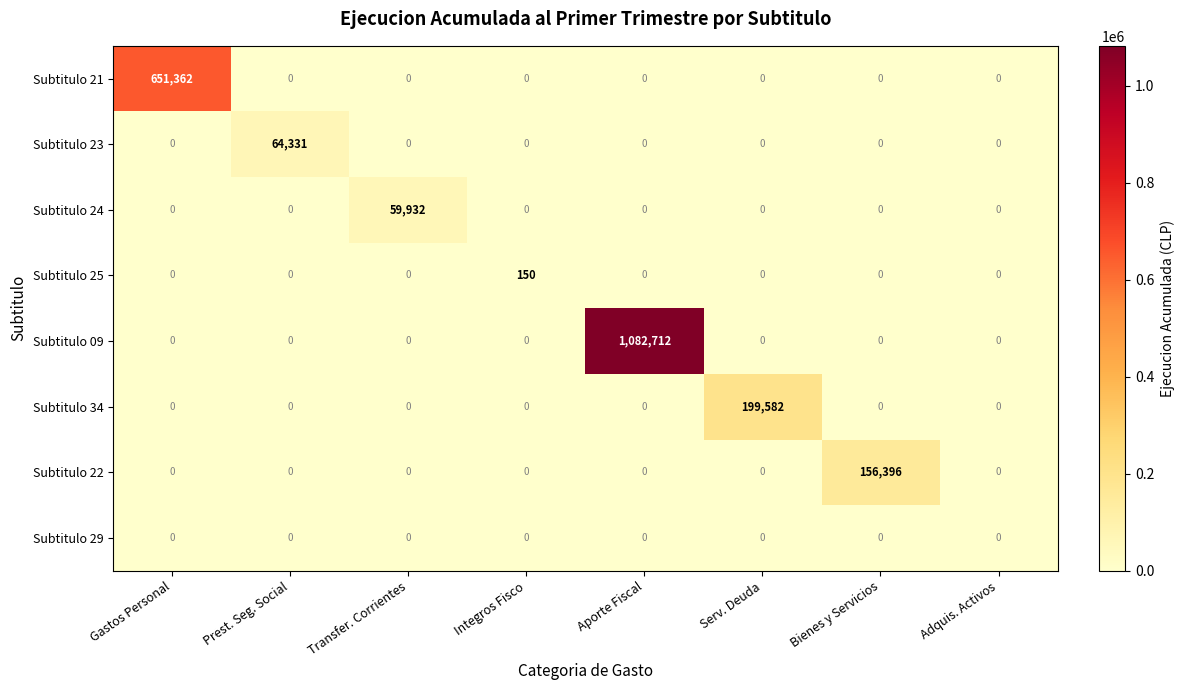

Between Aporte Fiscal and Serv. Deuda, which series saw the biggest shift?

Subtitulo 09